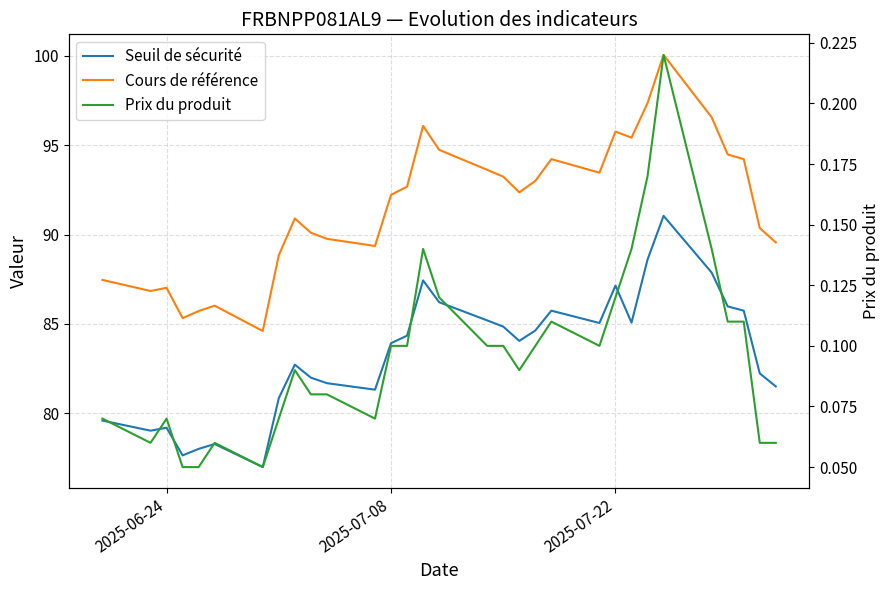

Where is Cours de référence nearest to the value 92?

2025-07-08